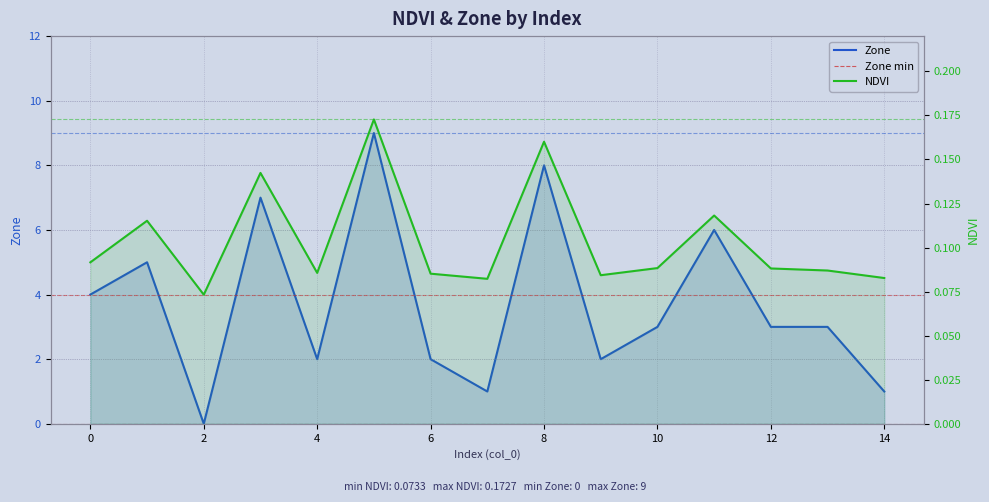

The value of Zone at 14 is 1.0. True or false?

True